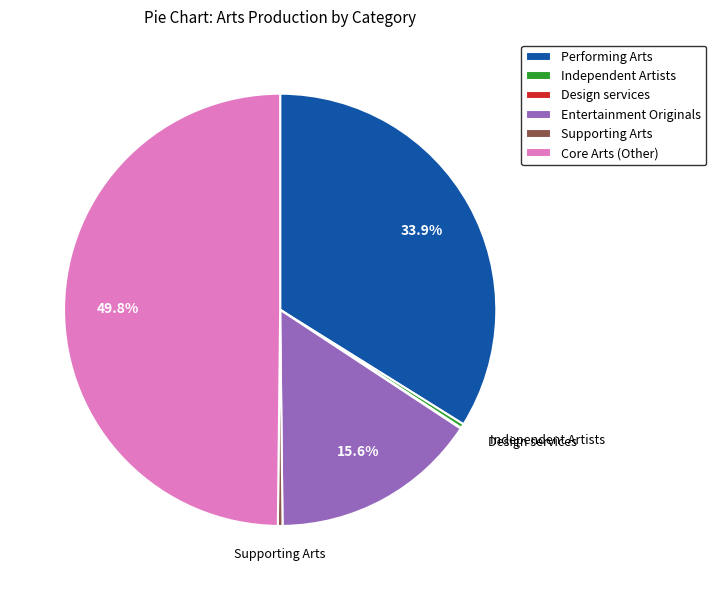

What is the largest slice in the pie chart?

Core Arts (Other)